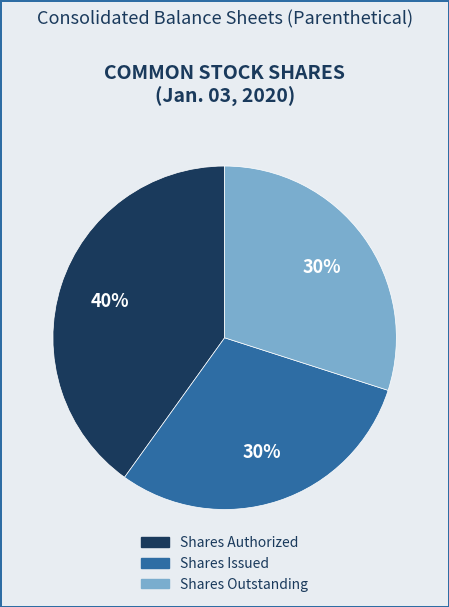

To the nearest percent, what is the difference between the largest and smallest slice percentages?

10%